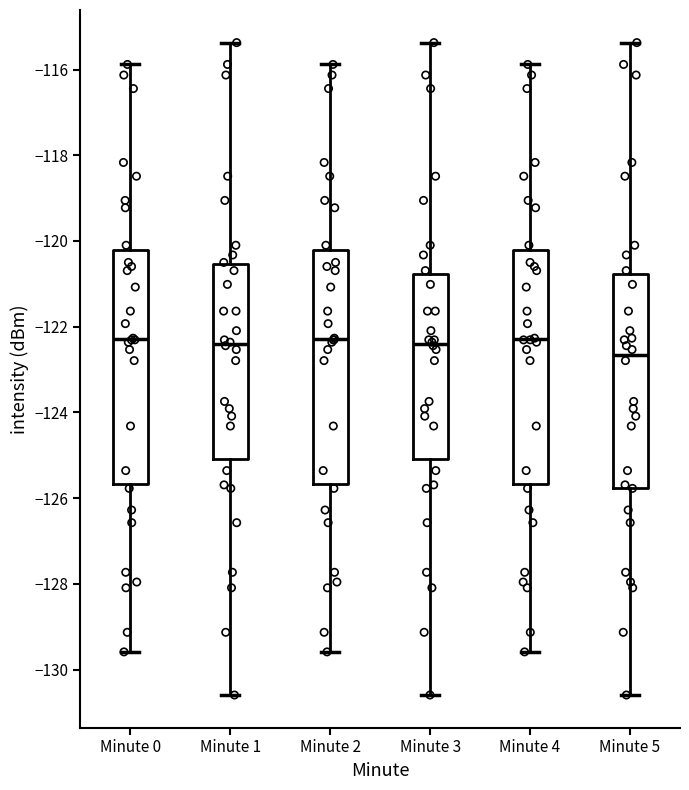

Reading left to right, transcribe this box plot: for each box, give where its median line is, the range the box spans, and where its two whiskers end, as read against the y-axis. The values are not printed on the chart, so give them approximately, as read against the axis.

Minute 0: median -122.2, box -125.6 to -120.2, whiskers -129.6 to -115.8
Minute 1: median -122.4, box -125.0 to -120.6, whiskers -130.6 to -115.4
Minute 2: median -122.2, box -125.6 to -120.2, whiskers -129.6 to -115.8
Minute 3: median -122.4, box -125.0 to -120.8, whiskers -130.6 to -115.4
Minute 4: median -122.2, box -125.6 to -120.2, whiskers -129.6 to -115.8
Minute 5: median -122.6, box -125.8 to -120.8, whiskers -130.6 to -115.4